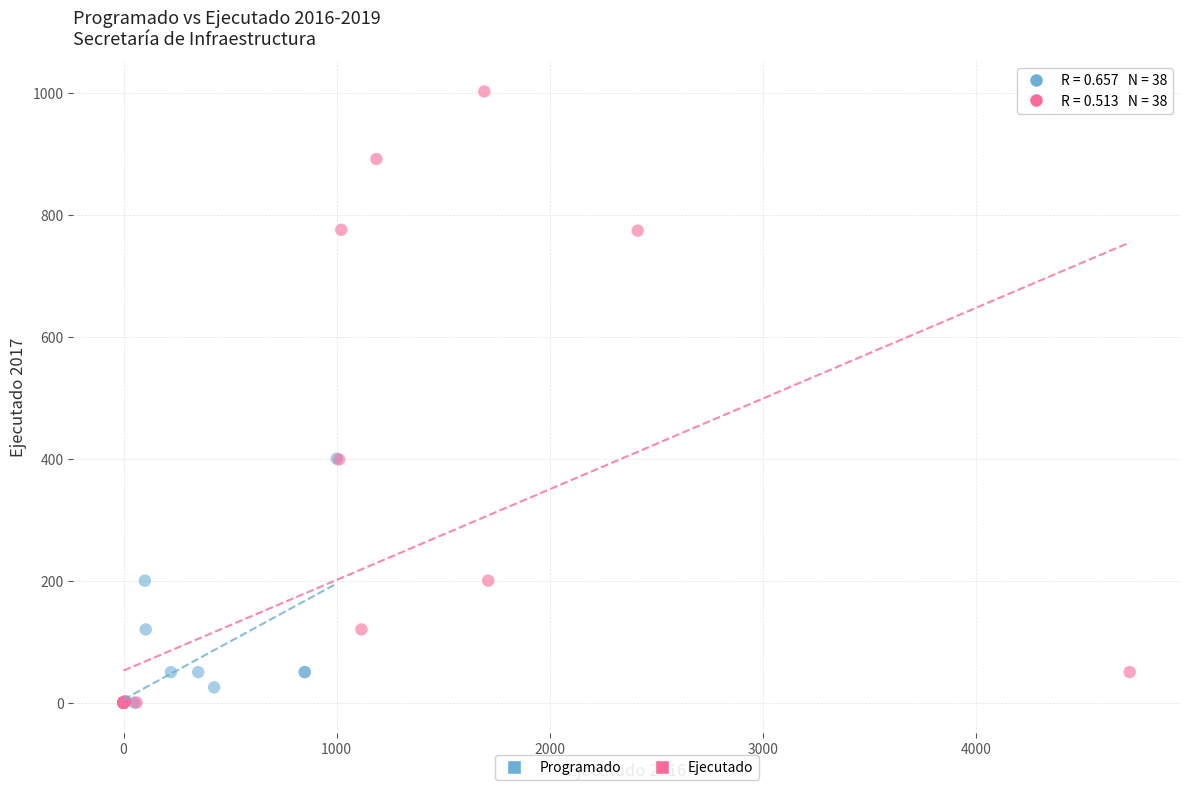

What are all the series names shown in the legend?

Programado, Ejecutado